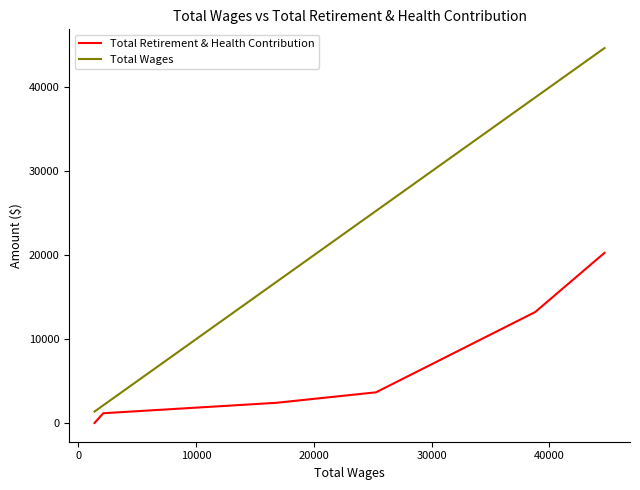

Count the number of data series in this chart.

2